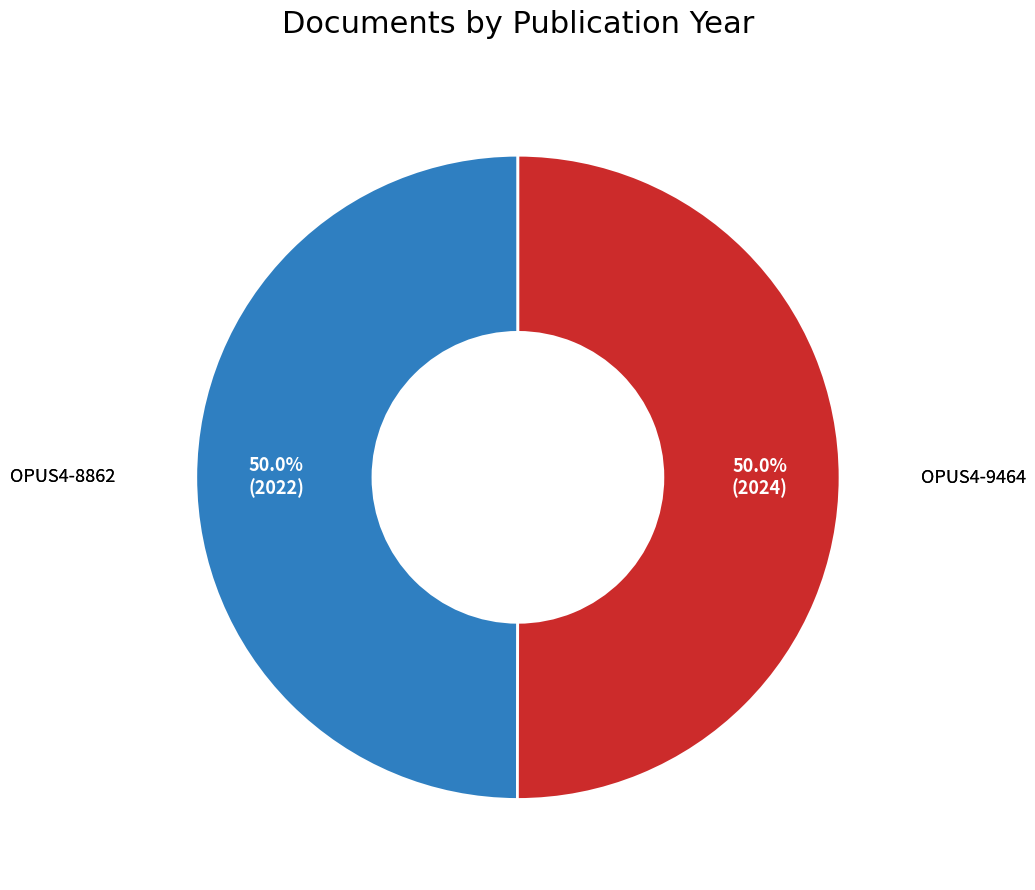

How many slices are in this pie chart?

2